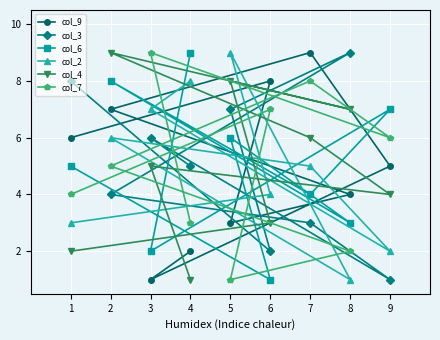

What is the highest value of the col_2 series?

9